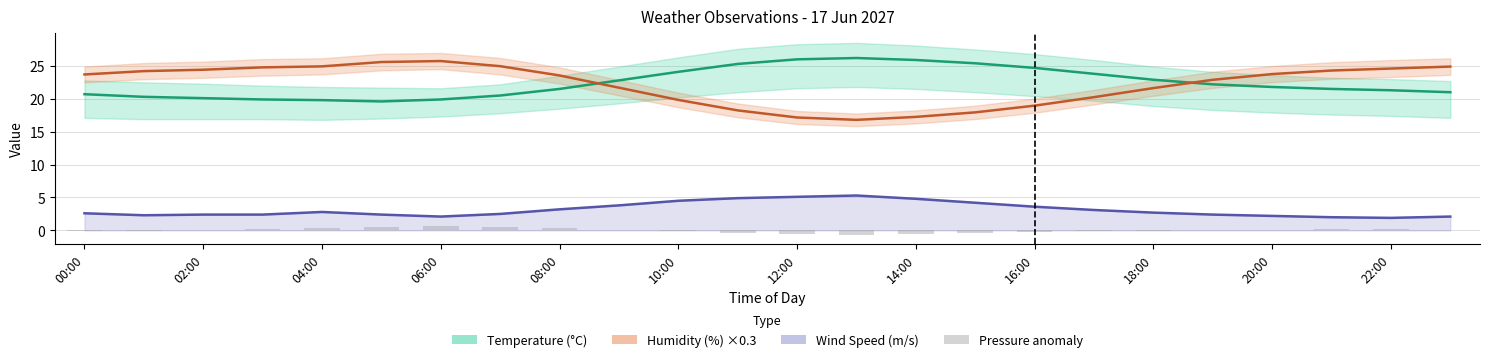

What is the value of the Humidity (%) ×0.3 bar at the 10th from the left?

21.7